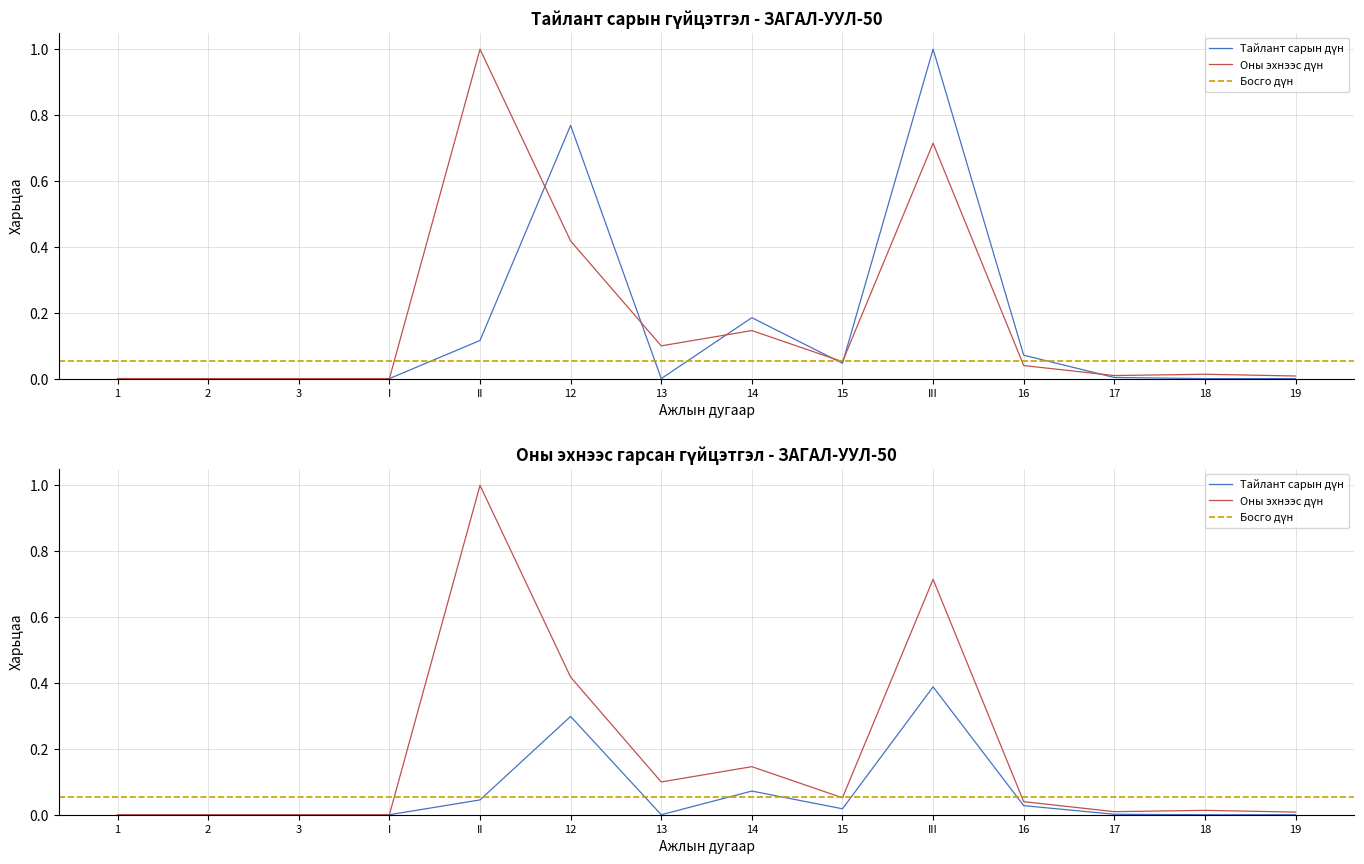

What is the total value across all series at 14?

0.3